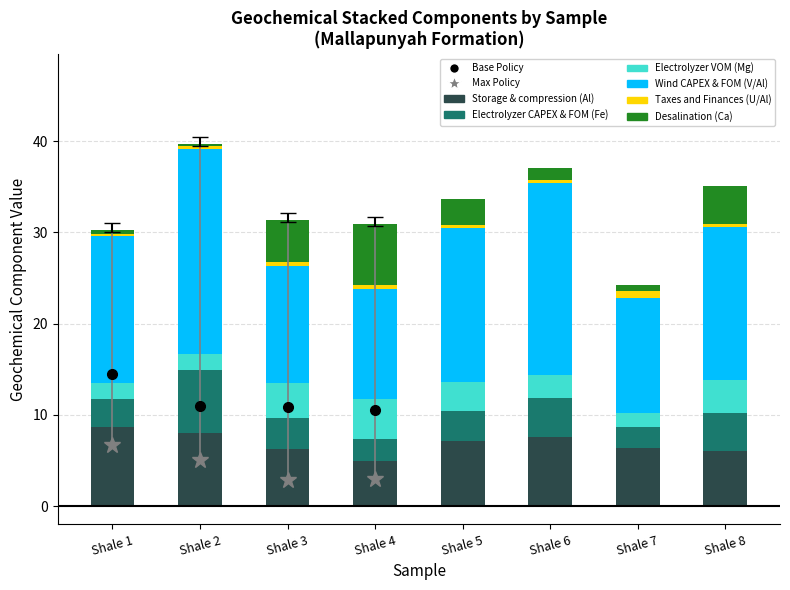

What is the average value of the Storage & compression (Al) series?

6.9